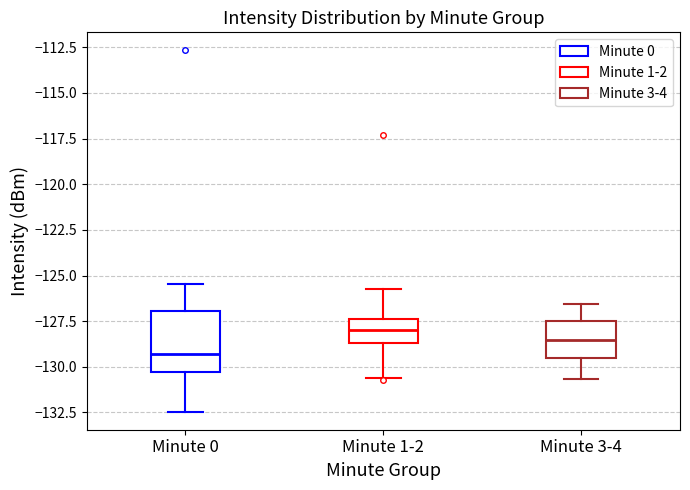

Comparing the boxes themselves (not the whiskers), which one is the tallest?

Minute 0